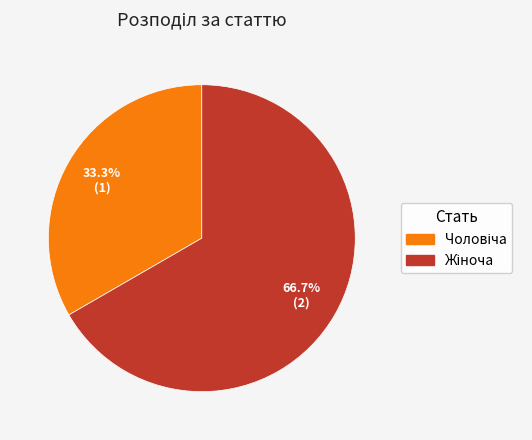

What is the total percentage of Чоловіча and Жіноча?

100.0%